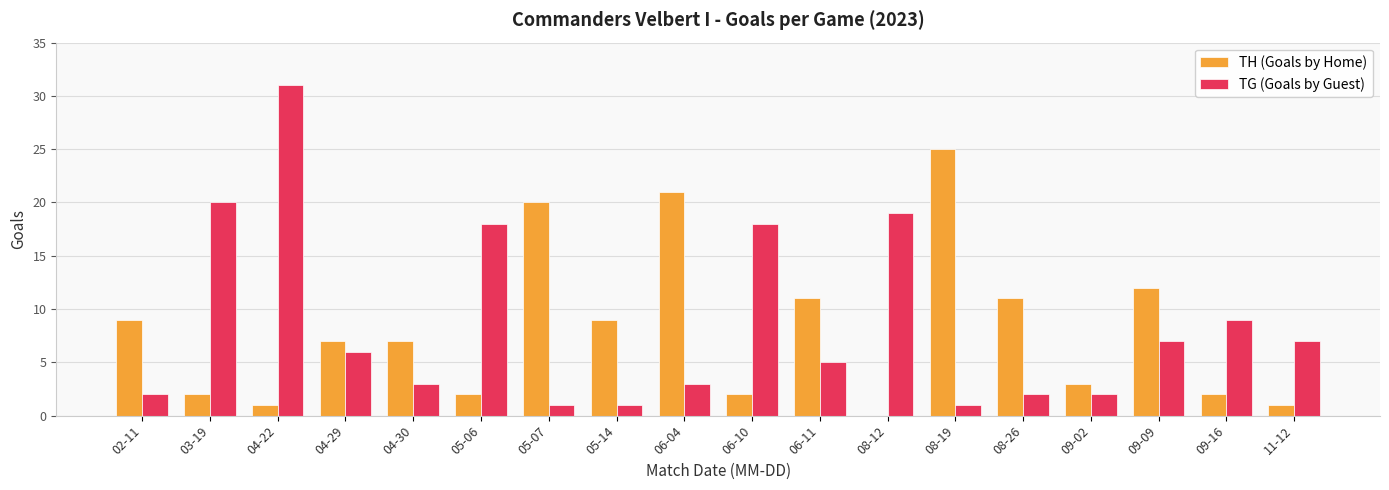

Where does the TH (Goals by Home) series first go above 7?

02-11